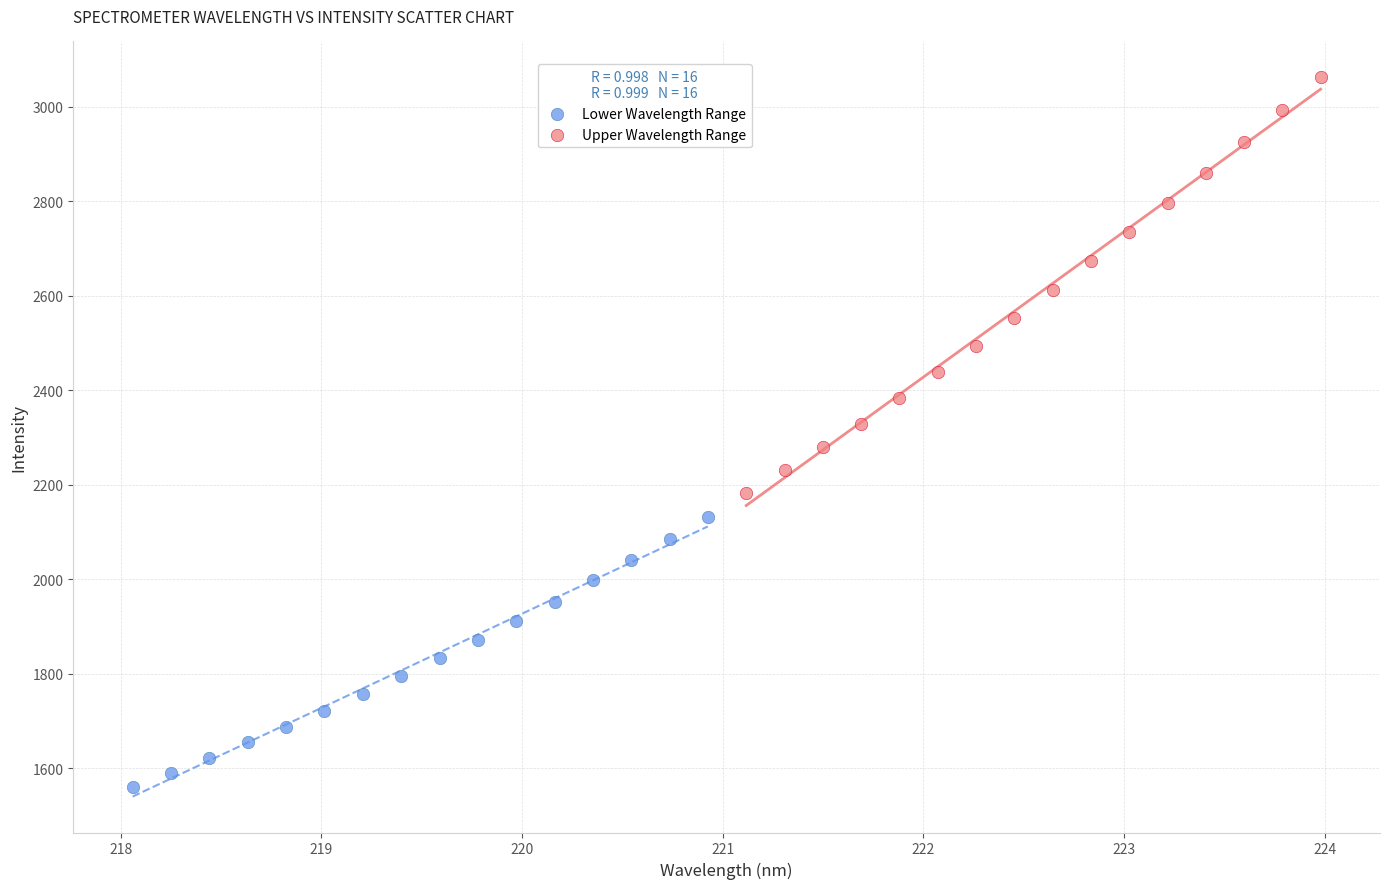

Which series reaches the maximum Y coordinate?

Upper Wavelength Range